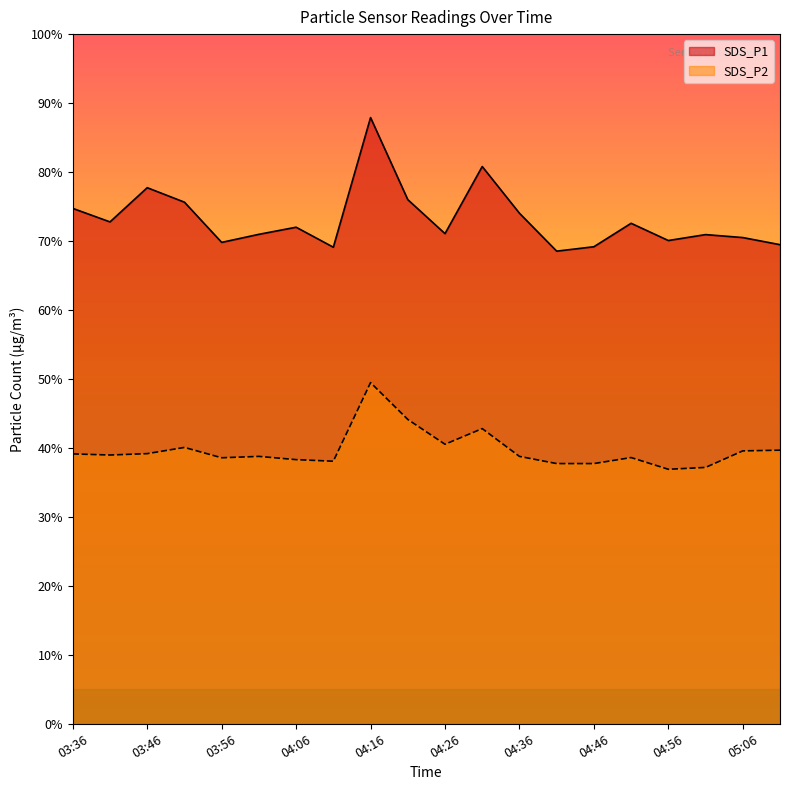

Reading right to left, what are all the values shown in this chart?

SDS_P1: 05:11=69.5	05:06=70.5	05:01=70.9	04:56=70.1	04:51=72.6	04:46=69.2	04:41=68.5	04:36=74.0	04:31=80.8	04:26=71.1	04:21=76.0	04:16=87.9	04:11=69.1	04:06=72.0	04:01=71.0	03:56=69.8	03:51=75.6	03:46=77.7	03:41=72.8	03:36=74.7
SDS_P2: 05:11=39.7	05:06=39.6	05:01=37.2	04:56=36.9	04:51=38.6	04:46=37.7	04:41=37.7	04:36=38.8	04:31=42.8	04:26=40.5	04:21=44.1	04:16=49.5	04:11=38.1	04:06=38.3	04:01=38.8	03:56=38.6	03:51=40.1	03:46=39.2	03:41=39.0	03:36=39.1